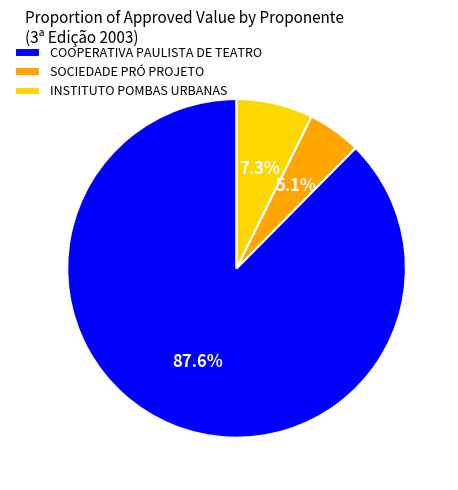

What is the smallest slice in the pie chart?

SOCIEDADE PRÓ PROJETO